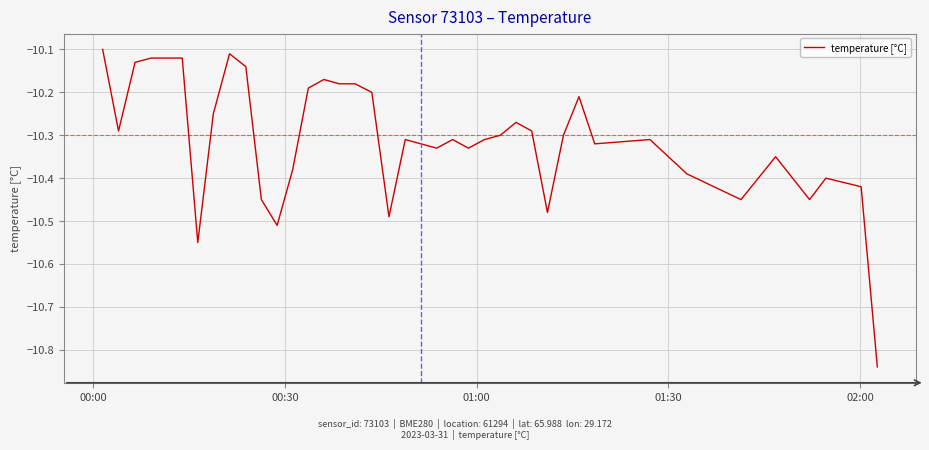

Where is the data nearest to the value -10?

00:00